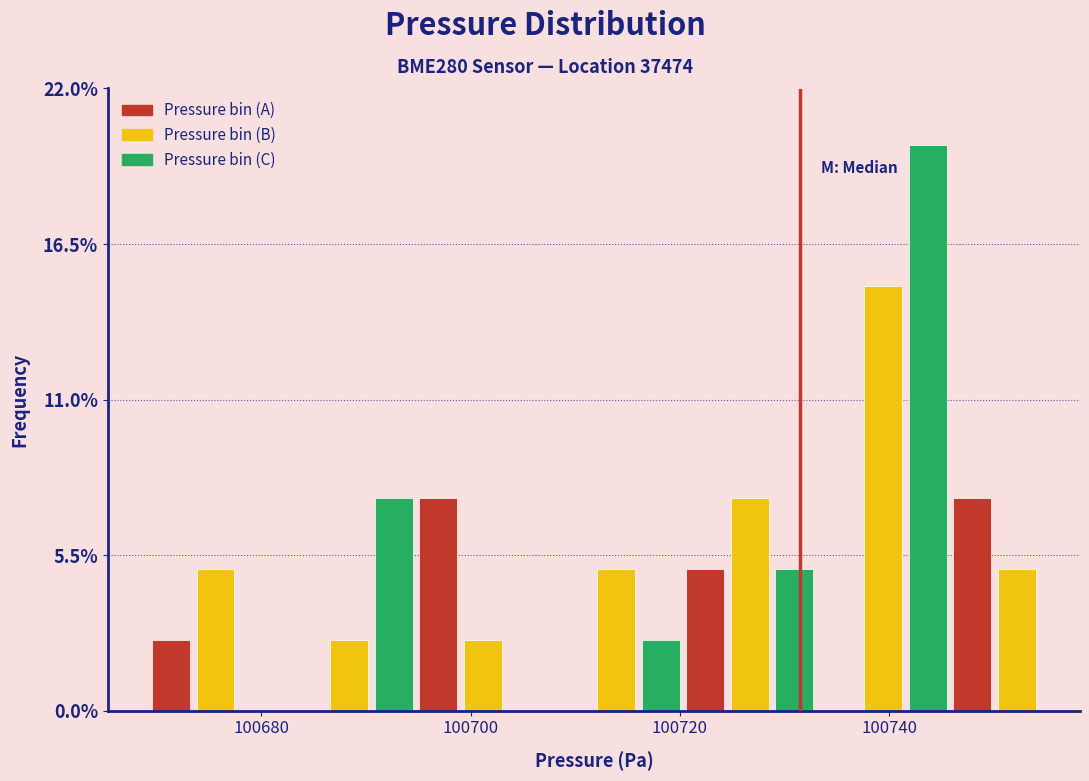

Read against the x-axis, roughly where is the centre of the tallest bar?

100744